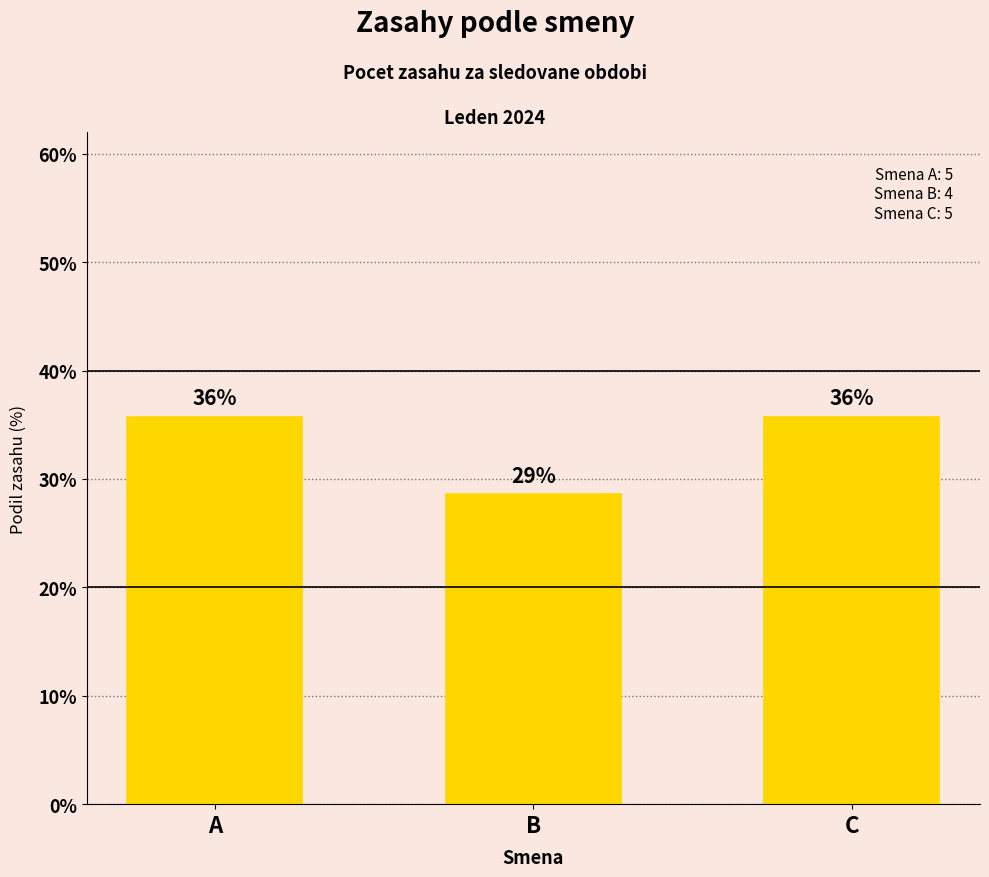

Reading right to left, extract all data points from this chart.

C=35.7	B=28.6	A=35.7